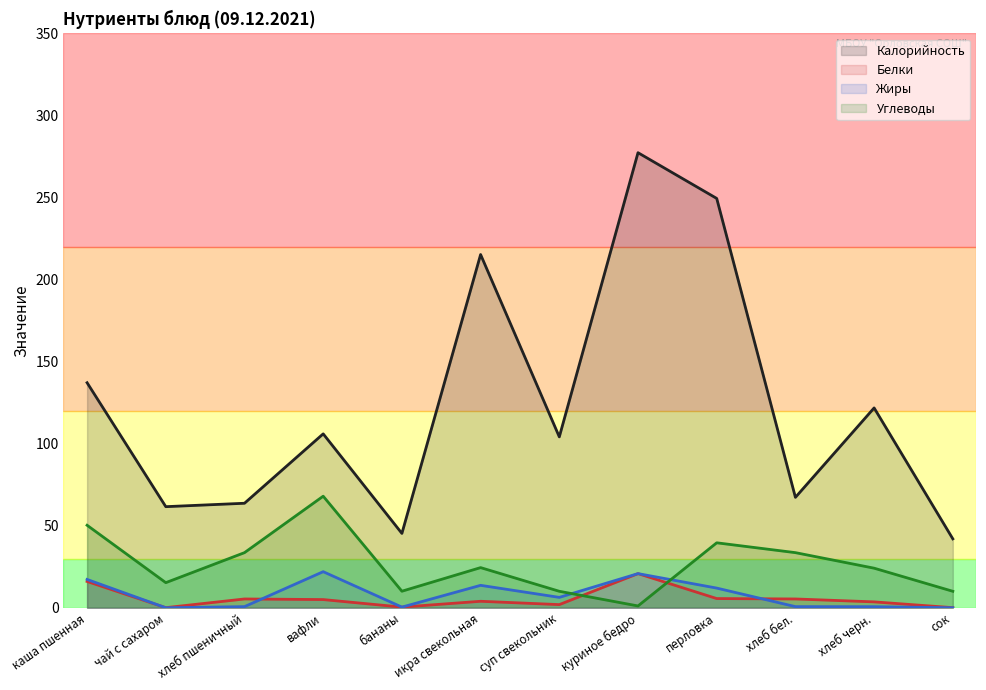

Where is the first local maximum for Калорийность?

вафли